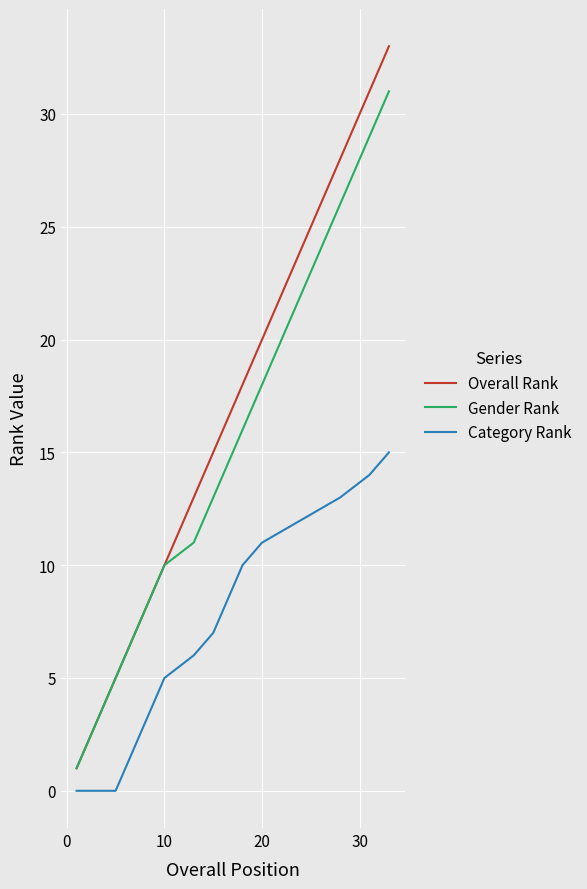

What are all the series names shown in the legend?

Overall Rank, Gender Rank, Category Rank